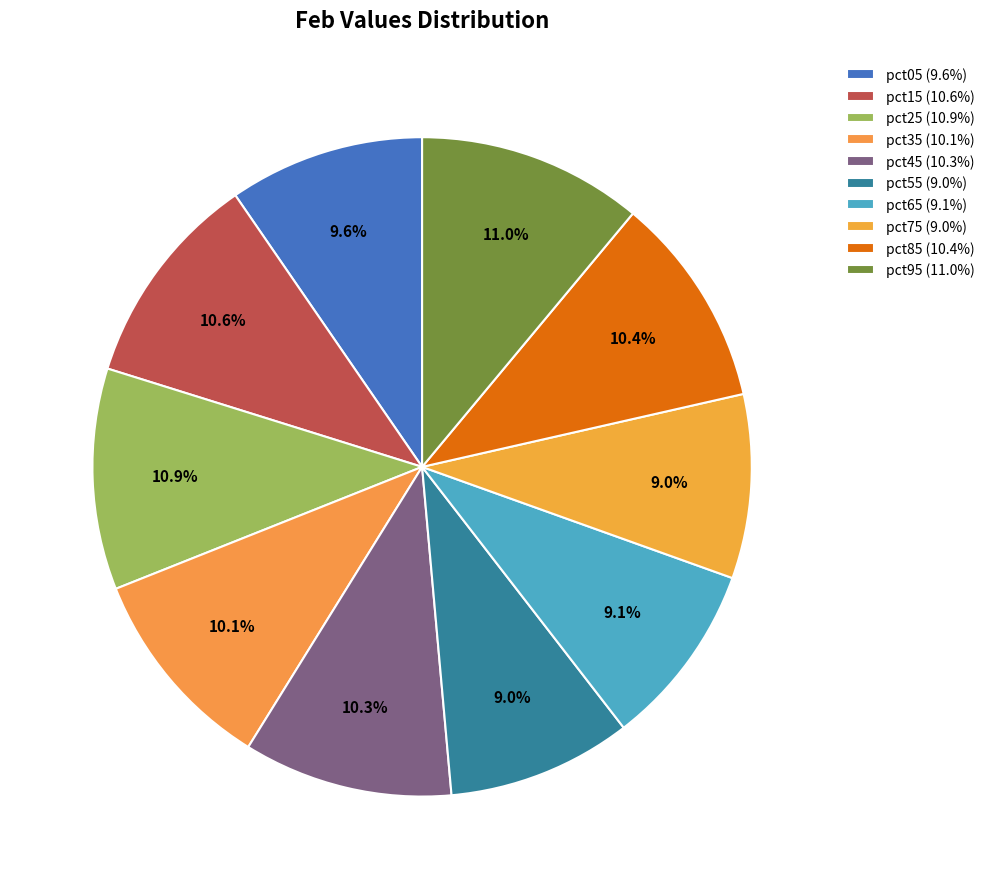

The pct05 slice represents 10% of the pie. True or false?

True